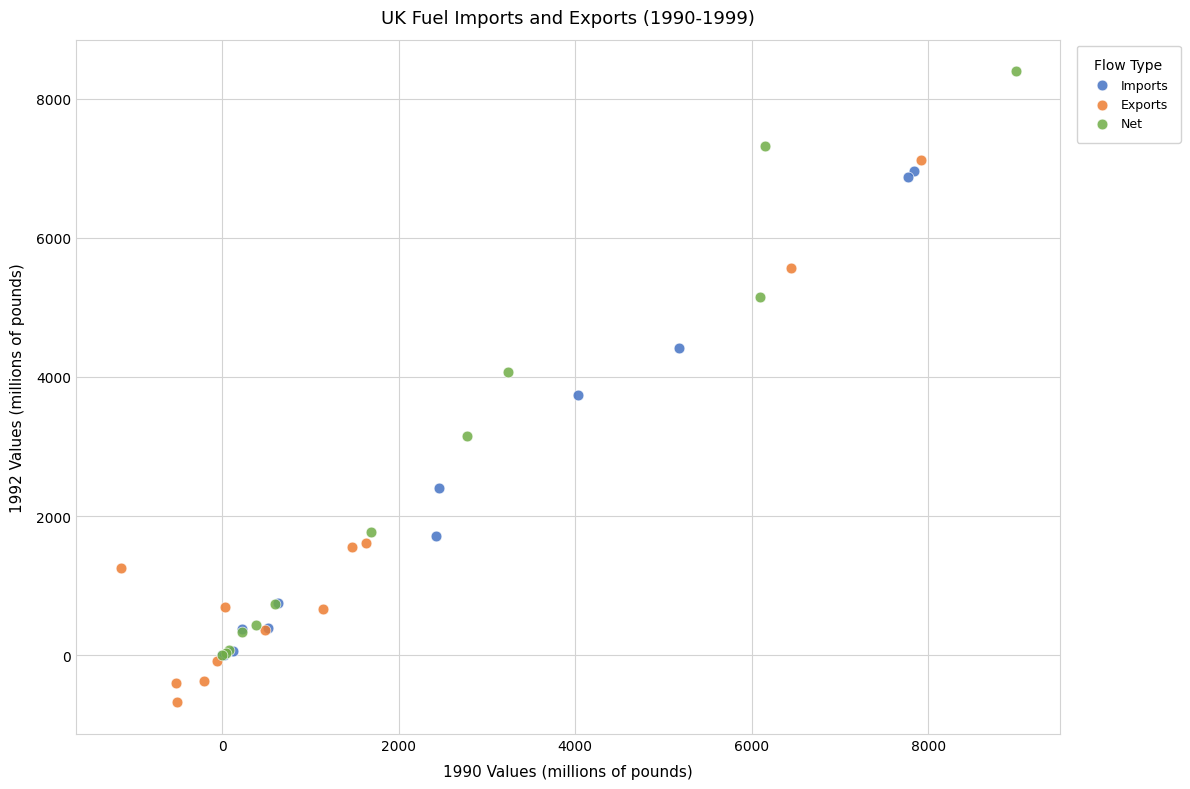

Which series contains the lowest Y value?

Exports